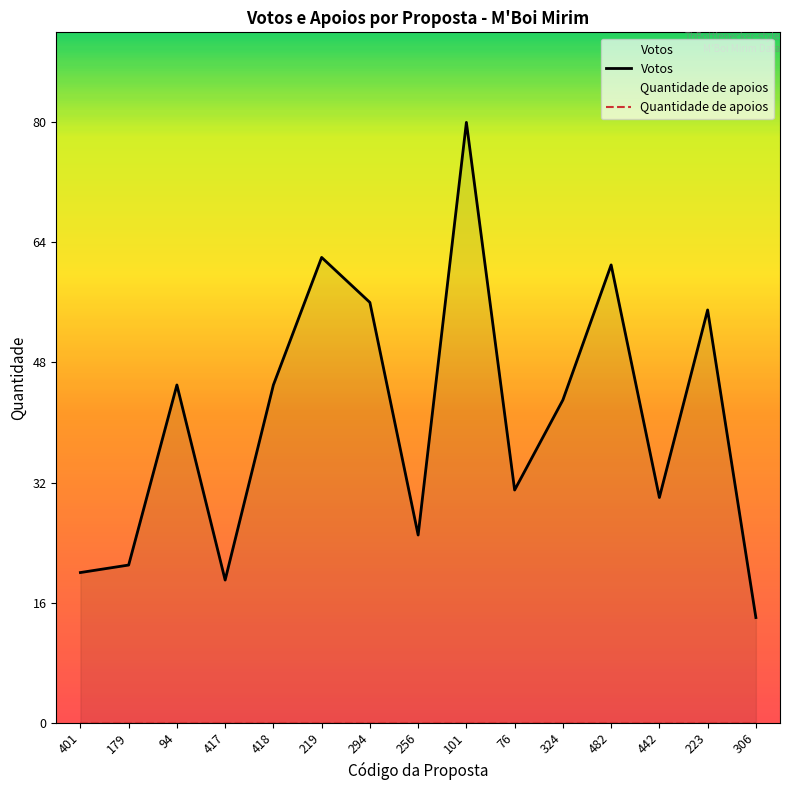

At which category is the sum across all series the highest?

101